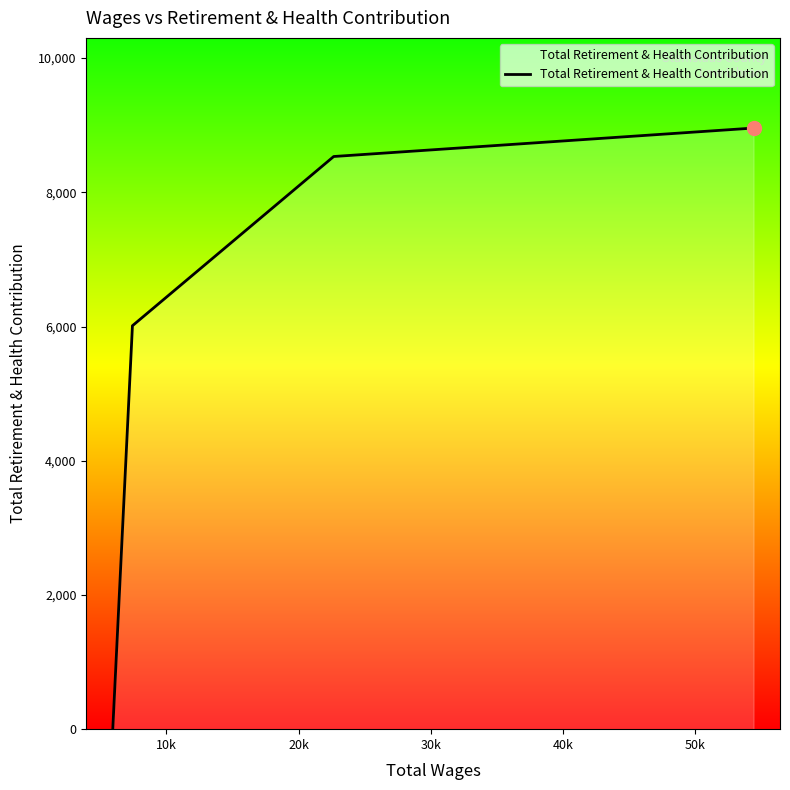

How many values are below 8534?

2